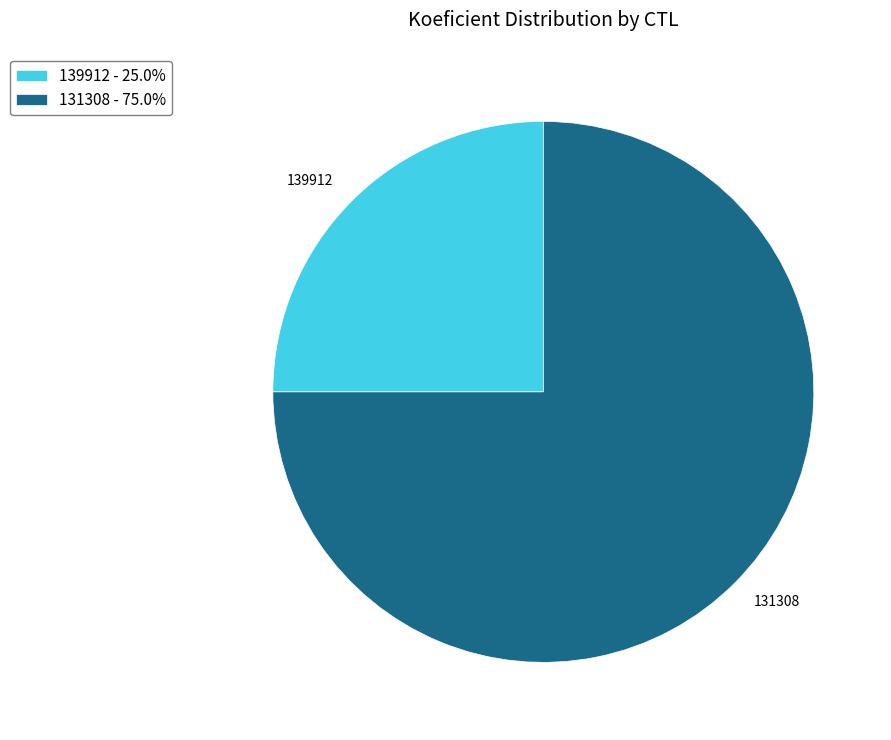

How many slices are in this pie chart?

2